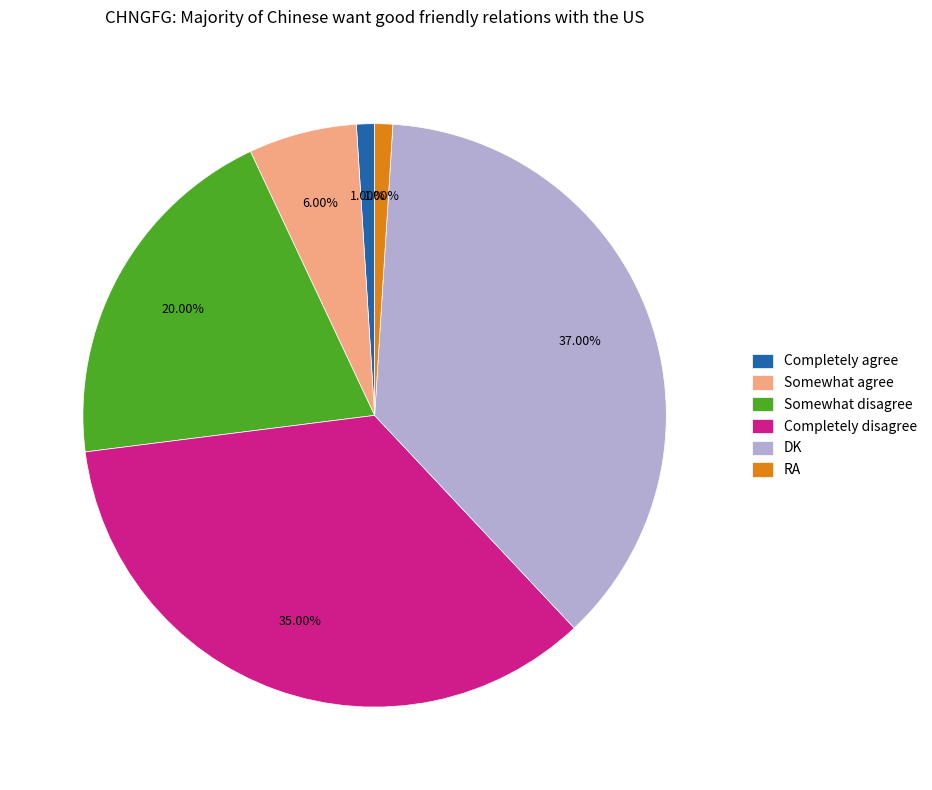

Which slice is the largest?

DK